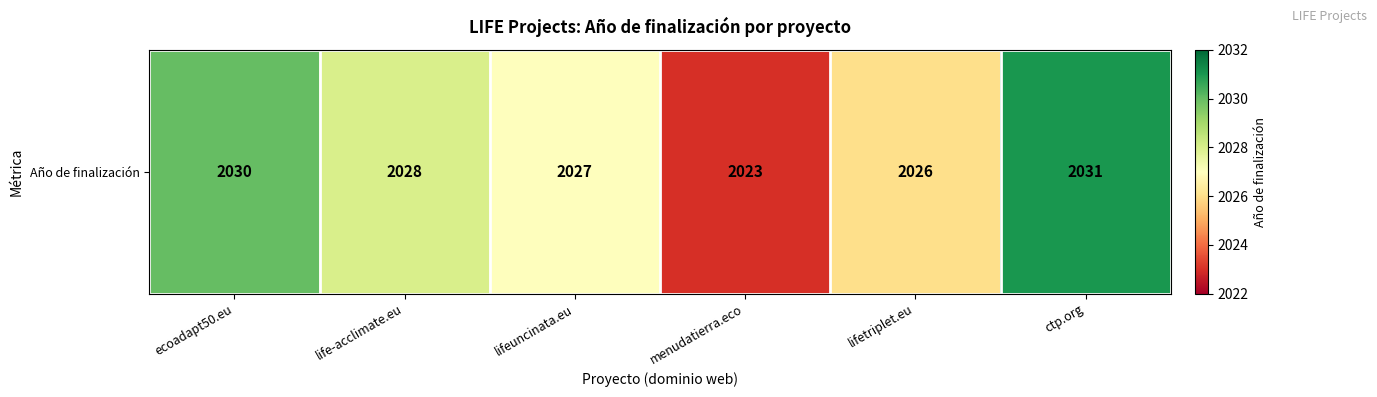

What is the greatest value displayed?

2031